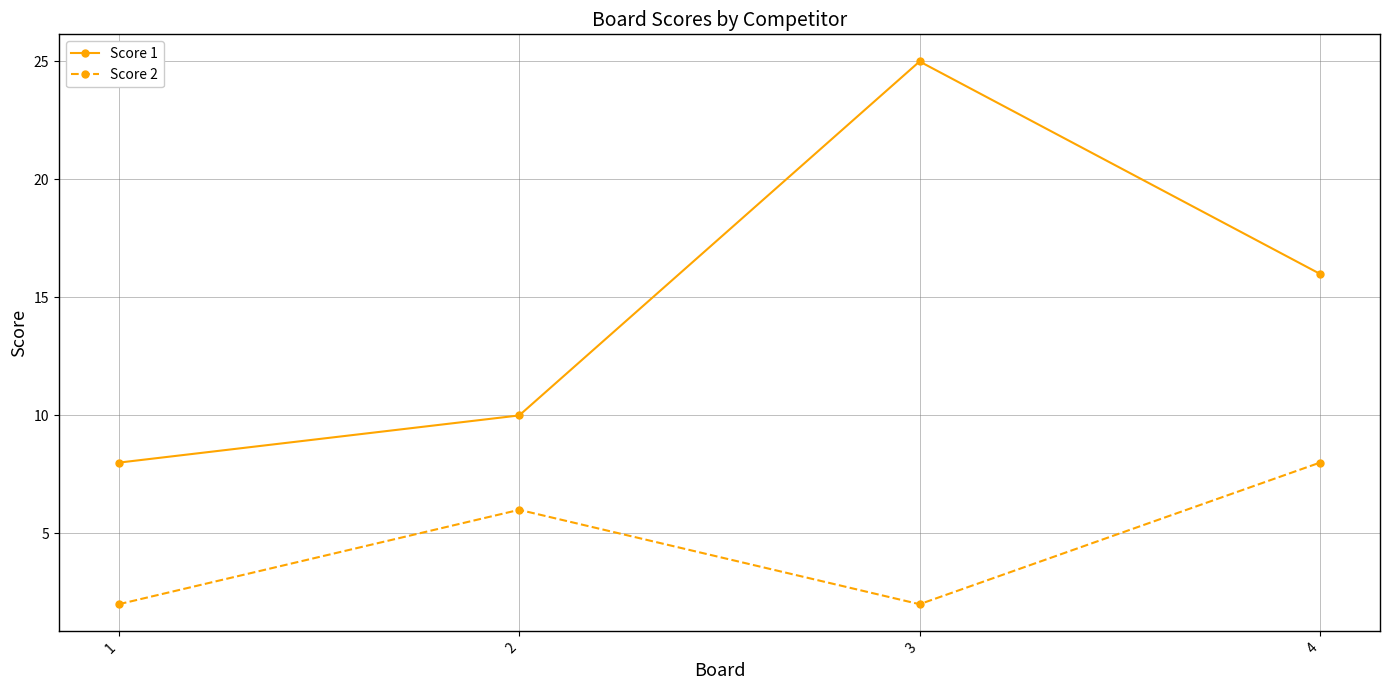

At how many categories does at least one series exceed 23?

1